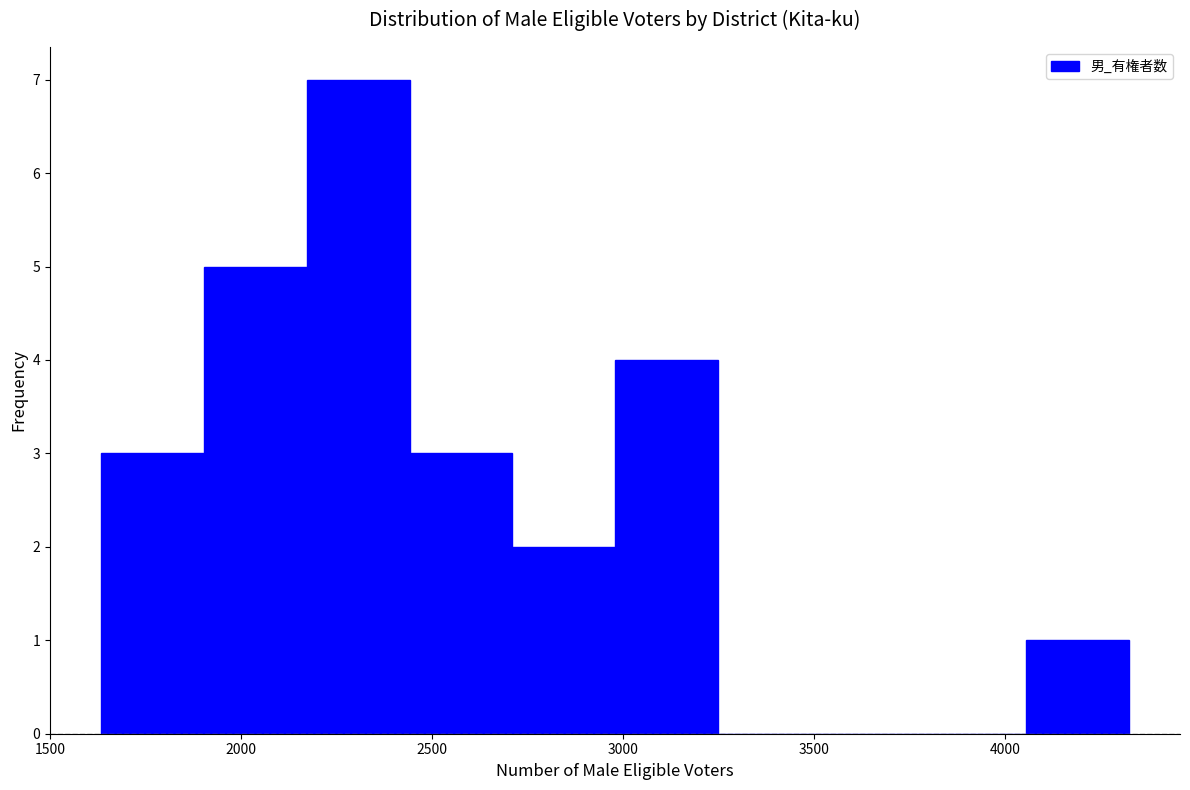

Reading left to right, transcribe this chart: for each bar, give the range it covers on the x-axis and its height. Neither the bar edges nor the heights are printed on the chart, so give them approximately, as read against the axes.

1650 to 1900: 3
1900 to 2150: 5
2150 to 2450: 7
2450 to 2700: 3
2700 to 3000: 2
3000 to 3250: 4
3250 to 3500: 0
3500 to 3800: 0
3800 to 4050: 0
4050 to 4300: 1